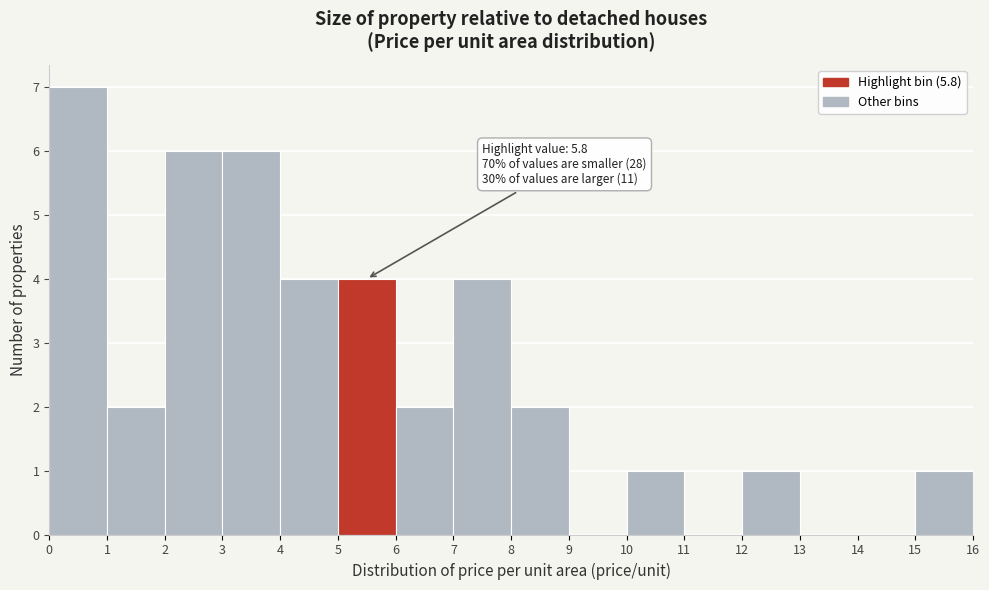

Over which range of the x-axis is the bar tallest?

0 to 1